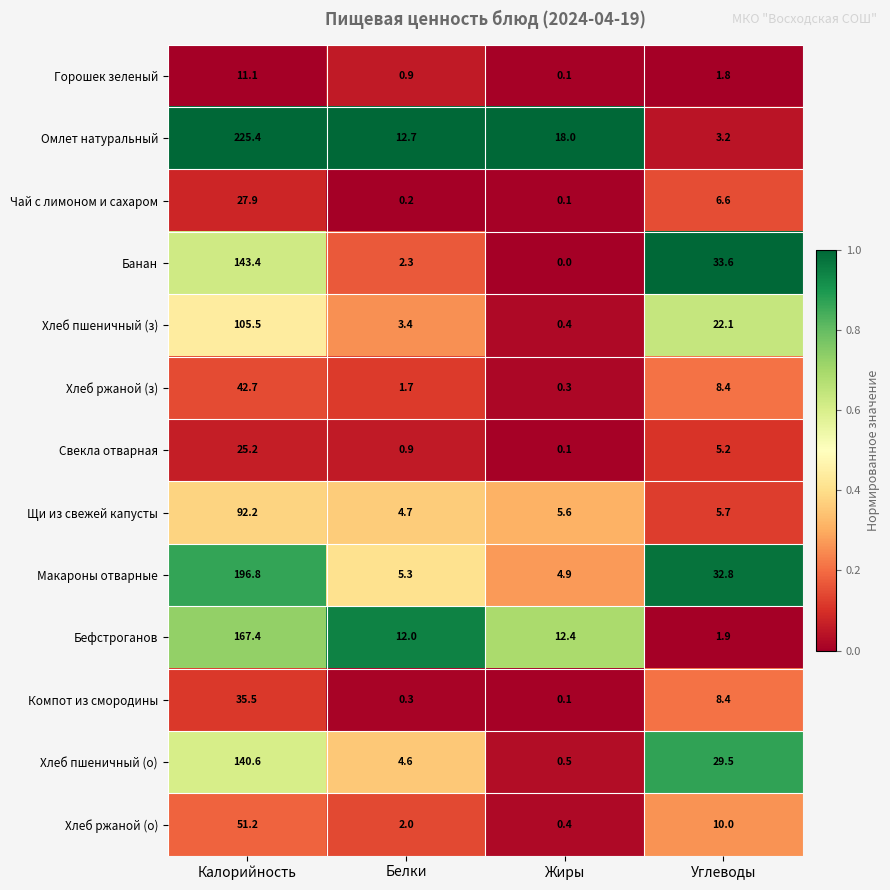

Which category has the highest value across all series?

Калорийность